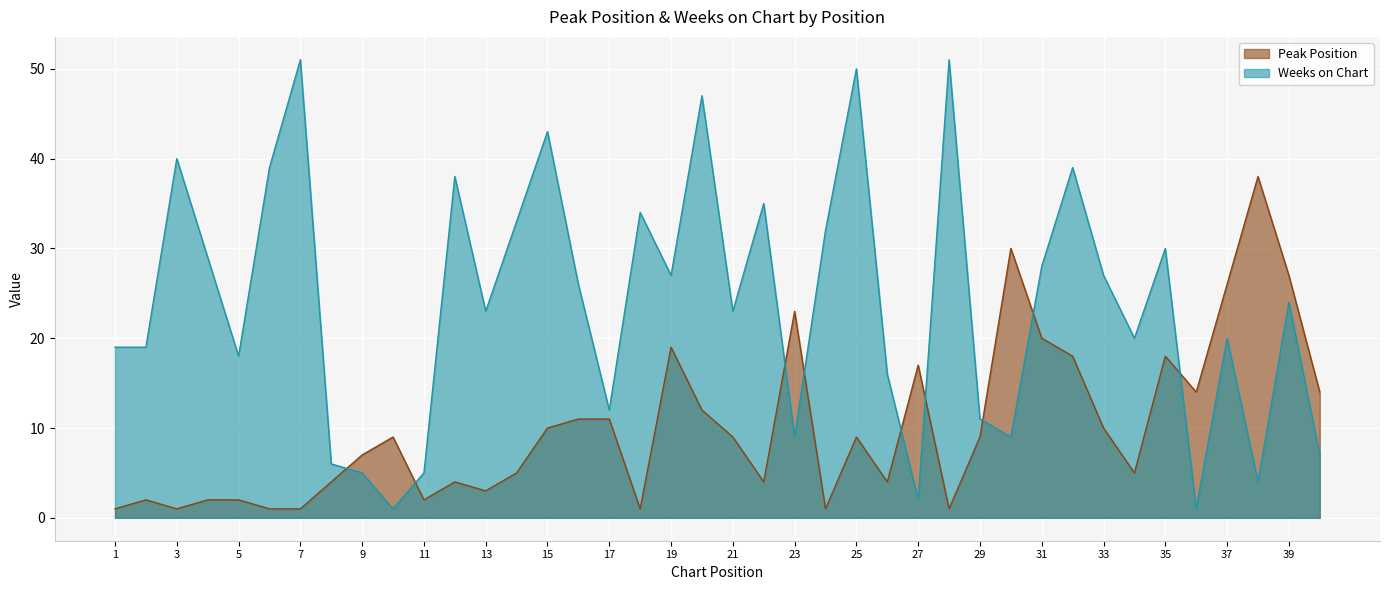

Where is Weeks on Chart nearest to the value 26?

16